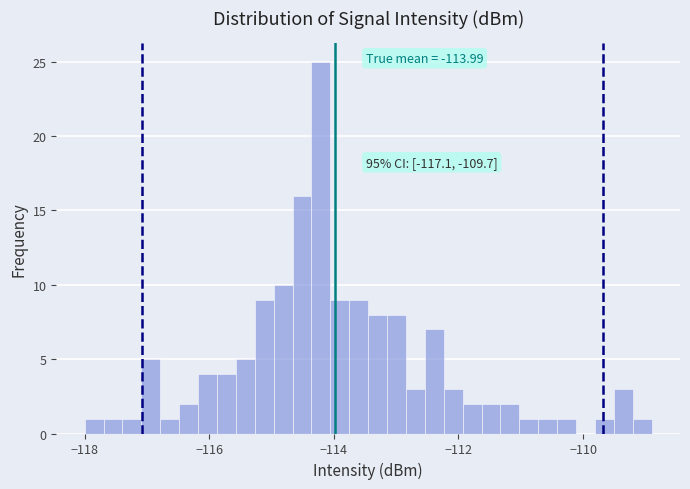

Read against the x-axis, roughly where is the centre of the tallest bar?

-114.2